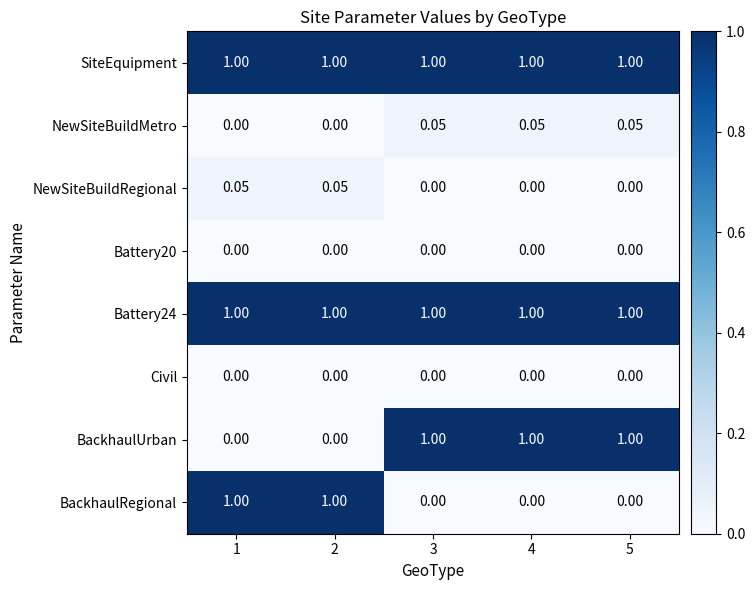

Is the value of BackhaulUrban at 3 greater than the value of NewSiteBuildRegional at 5?

Yes